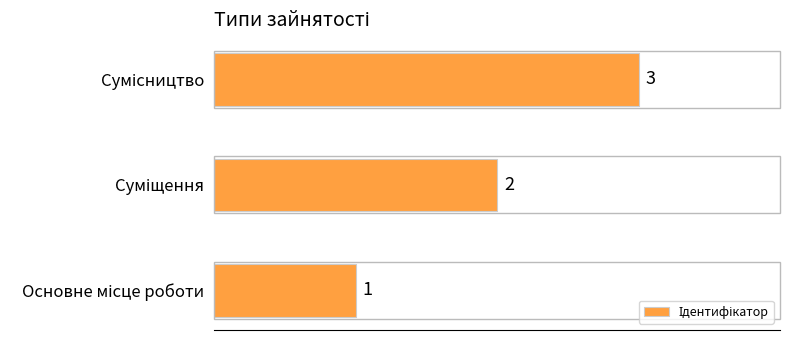

What is the sum of all values?

6